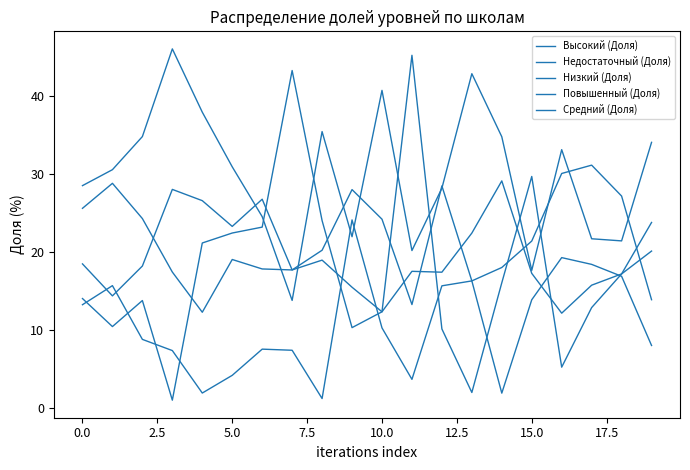

Is this an area chart (filled region under the line)?

No